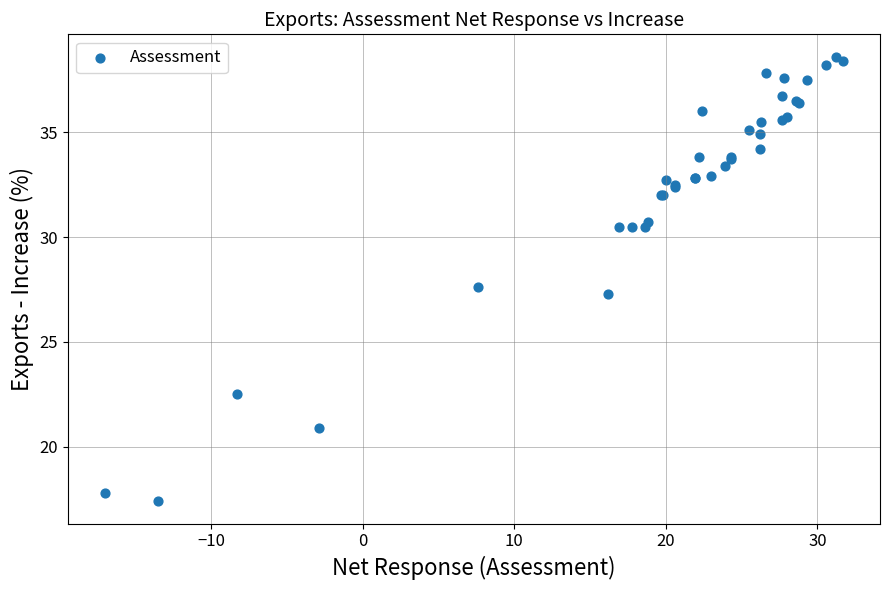

What Y value in the scatter plot is closest to 28?

27.6